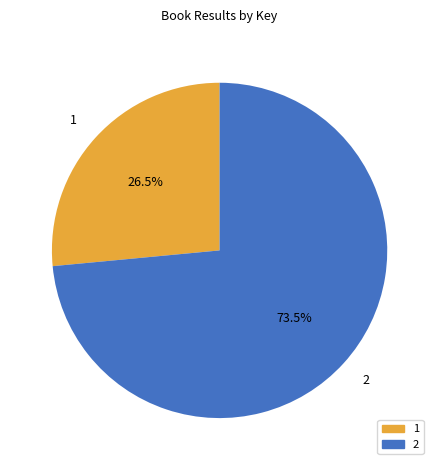

Which slice represents more than half of the pie?

2